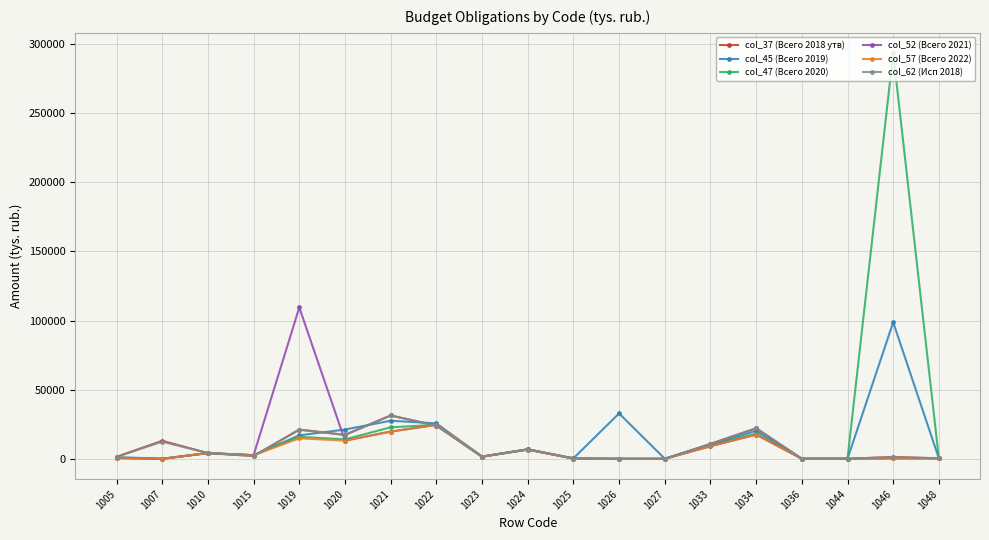

Which series changed the most between 1019 and 1034?

col_52 (Всего 2021)